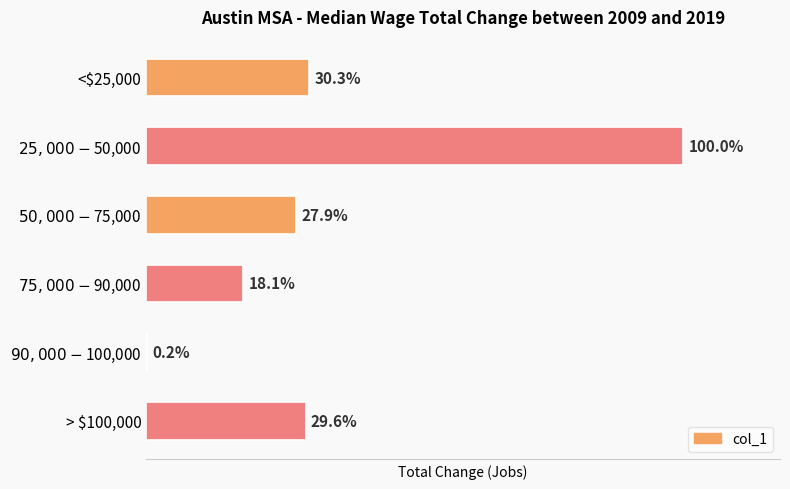

How many bars are there in total?

6